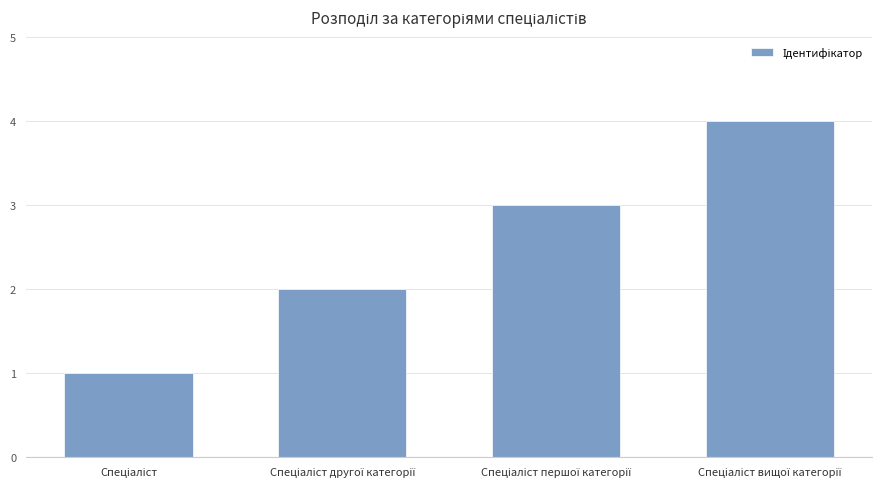

Are the bars grouped side by side (vs. stacked)?

No